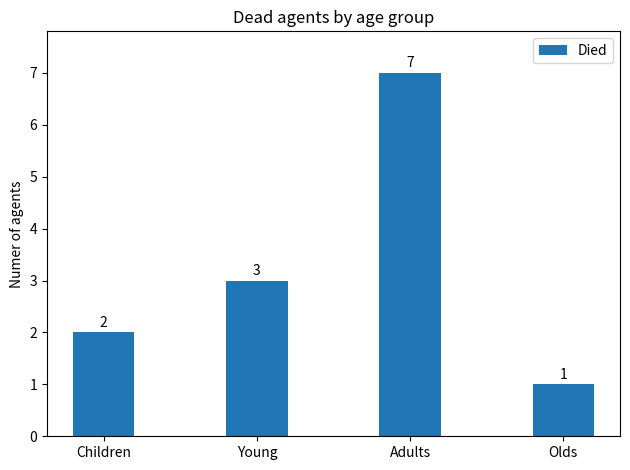

List the labels in order of value, largest first.

Adults, Young, Children, Olds